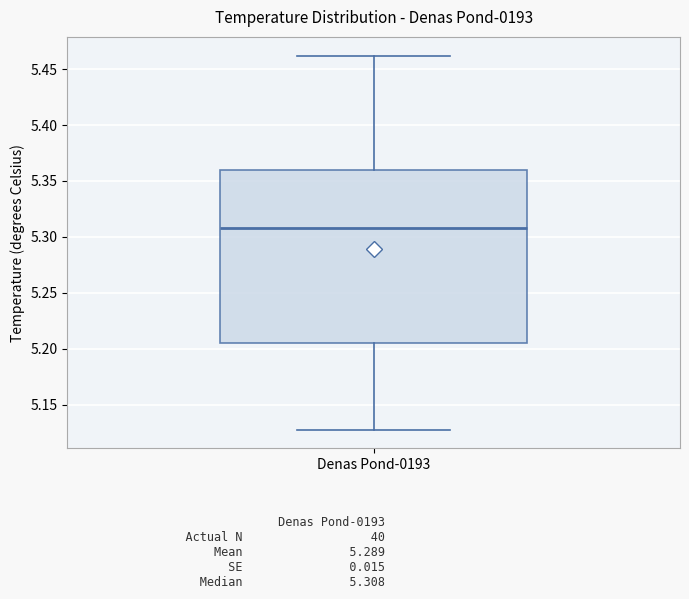

Transcribe this box plot: give where the median line is, the range the box spans, and where the two whiskers end, as read against the y-axis. The values are not printed on the chart, so give them approximately, as read against the axis.

median 5.310, box 5.205 to 5.360, whiskers 5.130 to 5.460